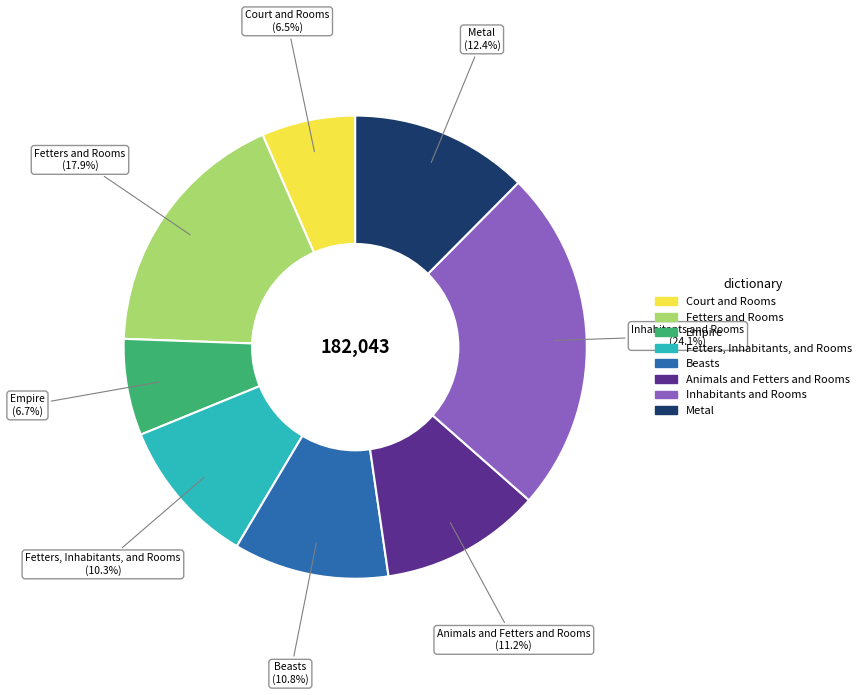

Count the number of slices in the pie.

8